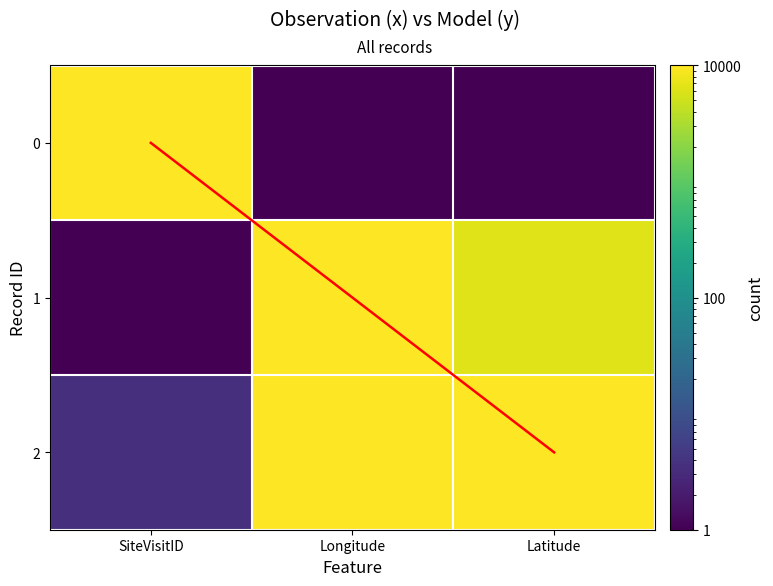

What is the total value across all series at Latitude?

10001.0